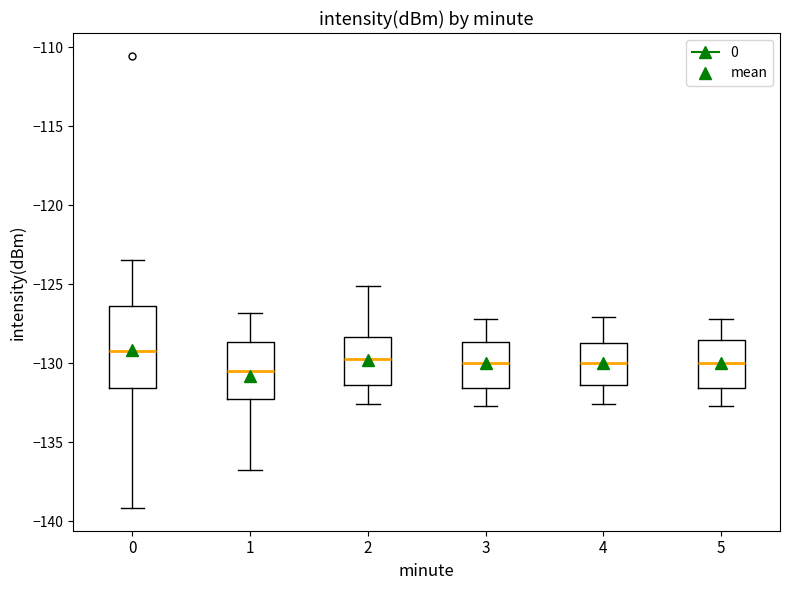

Which box is the tallest, from its lower edge to its upper edge?

0